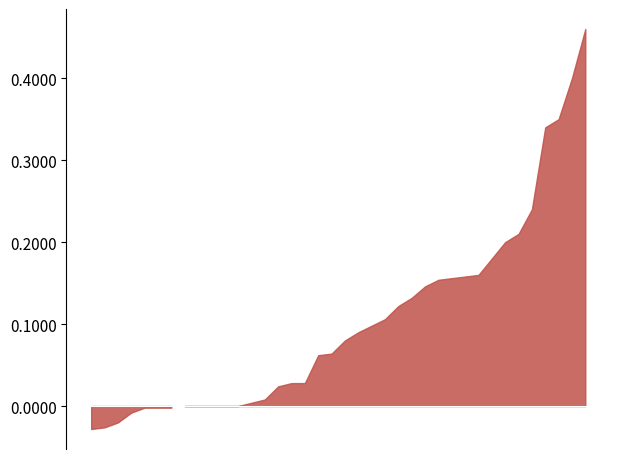

Is the value of ndre at 28-09-2022 greater than the value of soc at 04-06-2024?

Yes